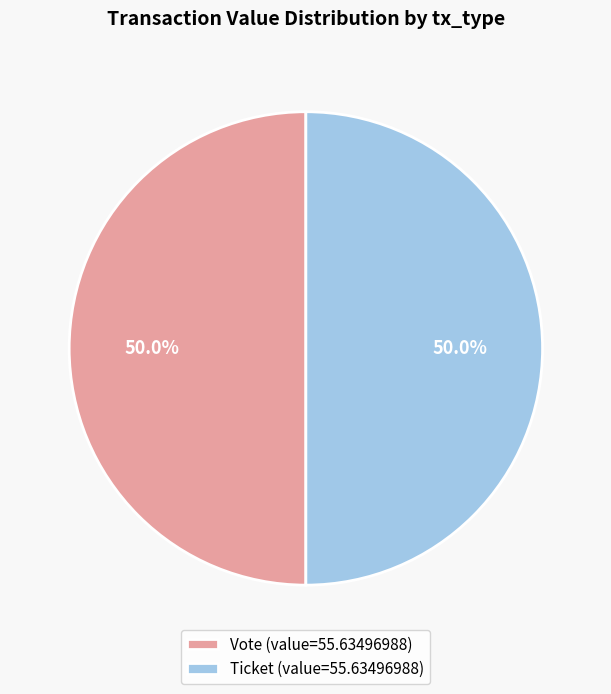

Is the sum of Ticket (value=55.63496988) and Vote (value=55.63496988) greater than half?

Yes